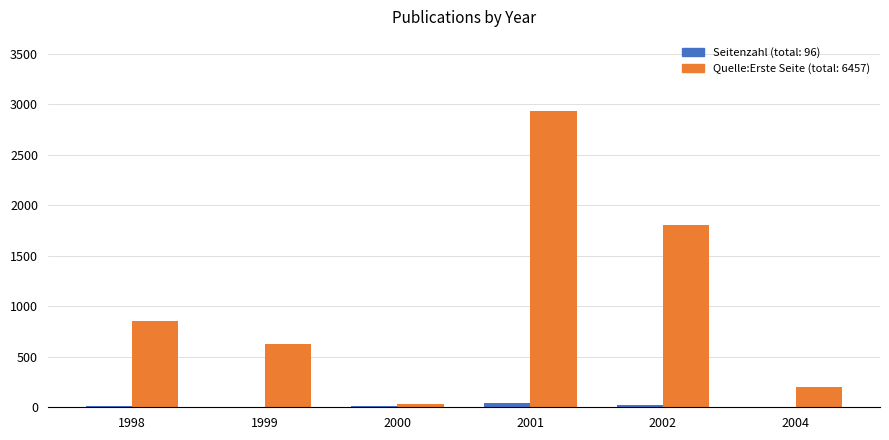

At which category is the sum across all series the highest?

2001